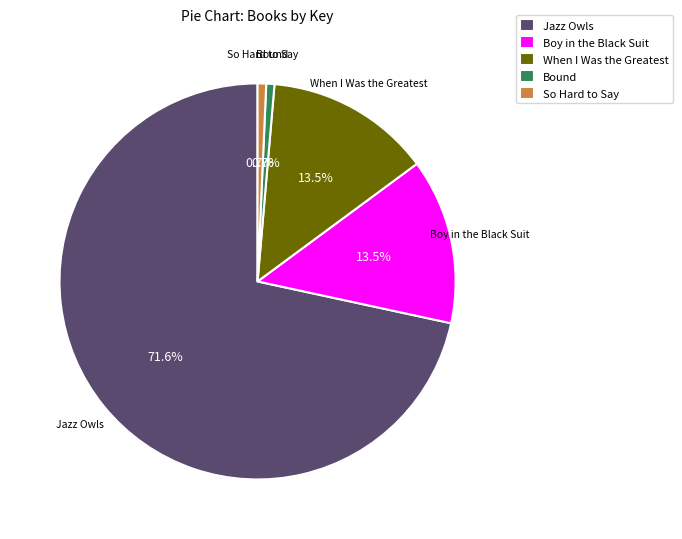

Between Boy in the Black Suit and Bound, which is larger?

Boy in the Black Suit